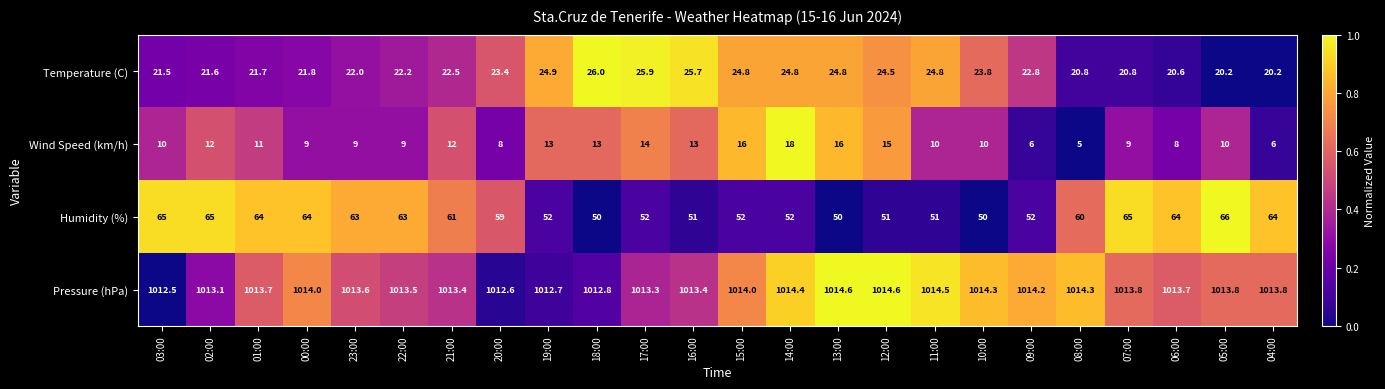

At which category is the sum across all series the highest?

02:00